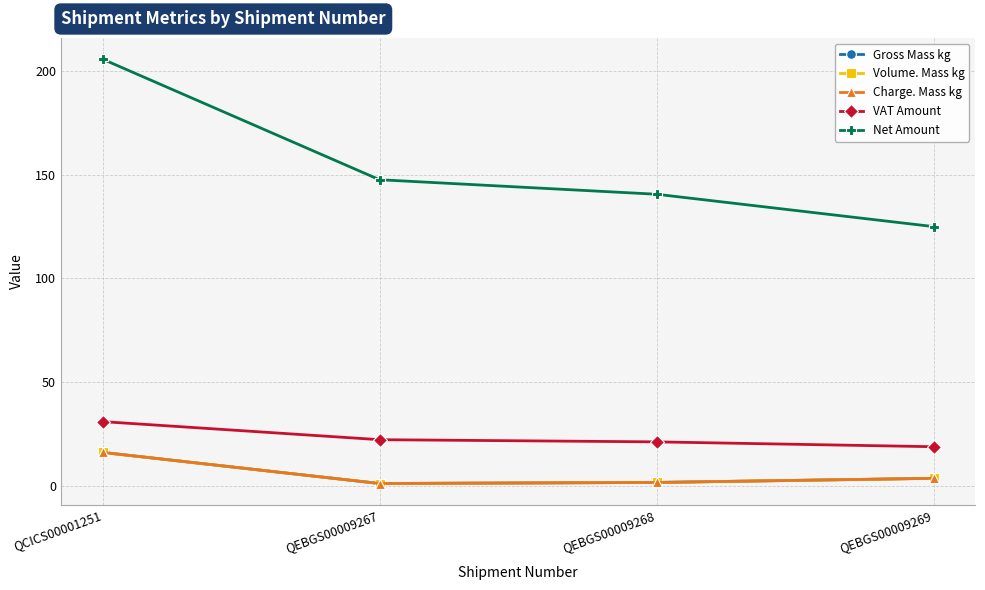

Reading left to right, transcribe all the data shown in this chart.

Gross Mass kg: 16.0	1.0	1.5	3.5
Volume. Mass kg: 16.0	1.0	1.5	3.5
Charge. Mass kg: 16.0	1.0	1.5	3.5
VAT Amount: 30.9	22.1	21.1	18.7
Net Amount: 205.7	147.5	140.5	124.9